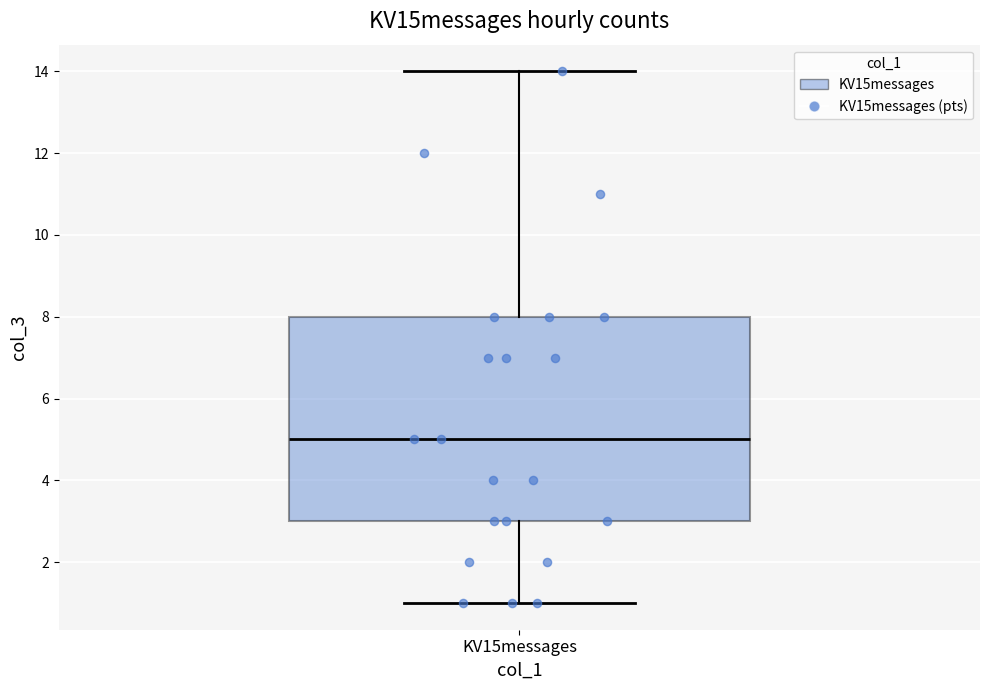

Read this box plot against the y-axis: the position of the median line, the range covered by the box, and the ends of both whiskers. The values are not printed on the chart, so give them approximately, as read against the axis.

median 5, box 3 to 8, whiskers 1 to 14